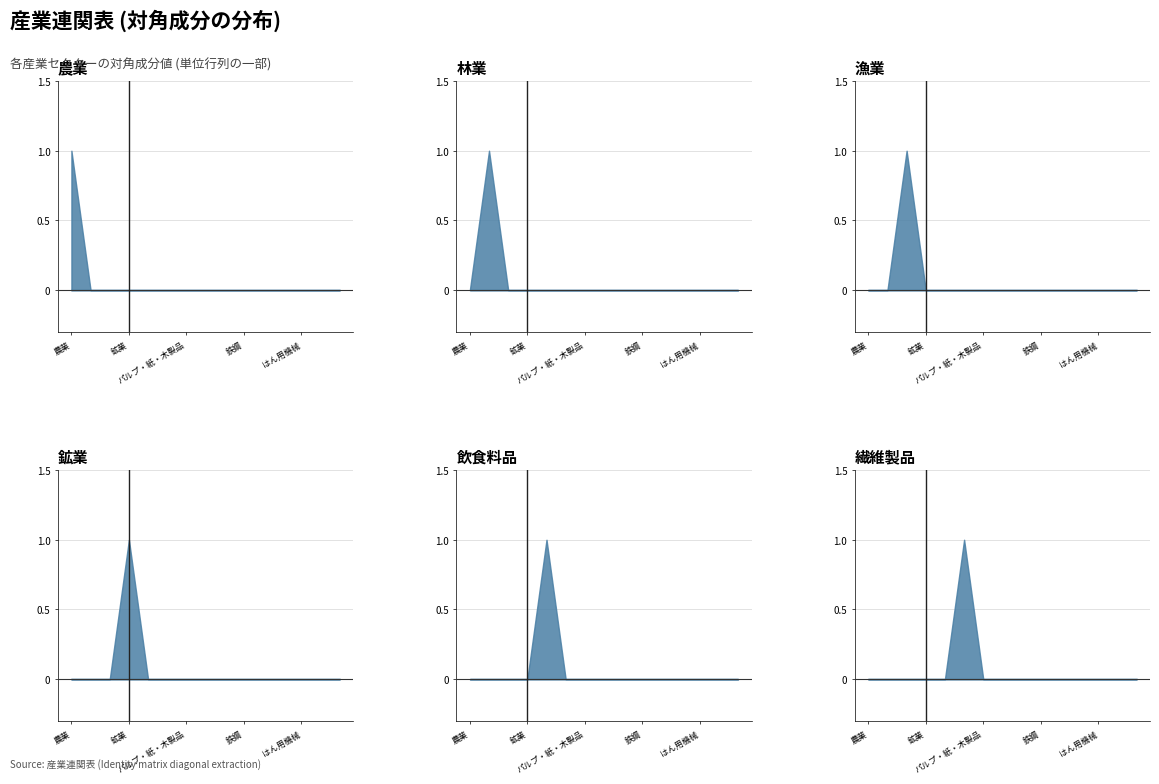

Is it true that 農業 equals 0 at 飲食料品?

True